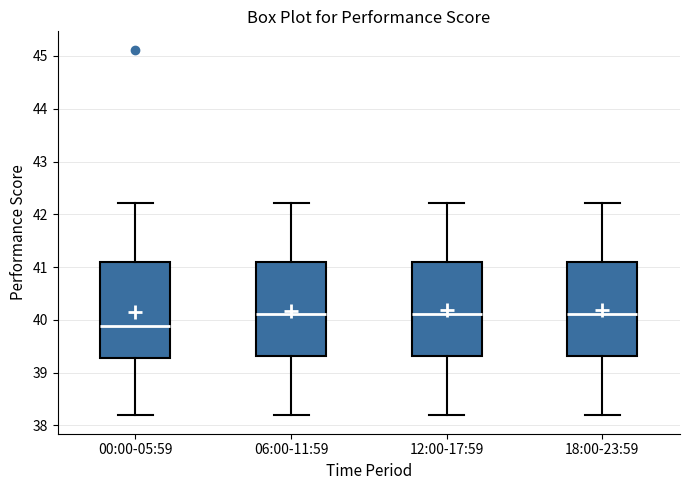

Where does the median line of the box for 06:00-11:59 sit on the y-axis? The values are not printed on the chart, so give them approximately, as read against the axis.

40.1